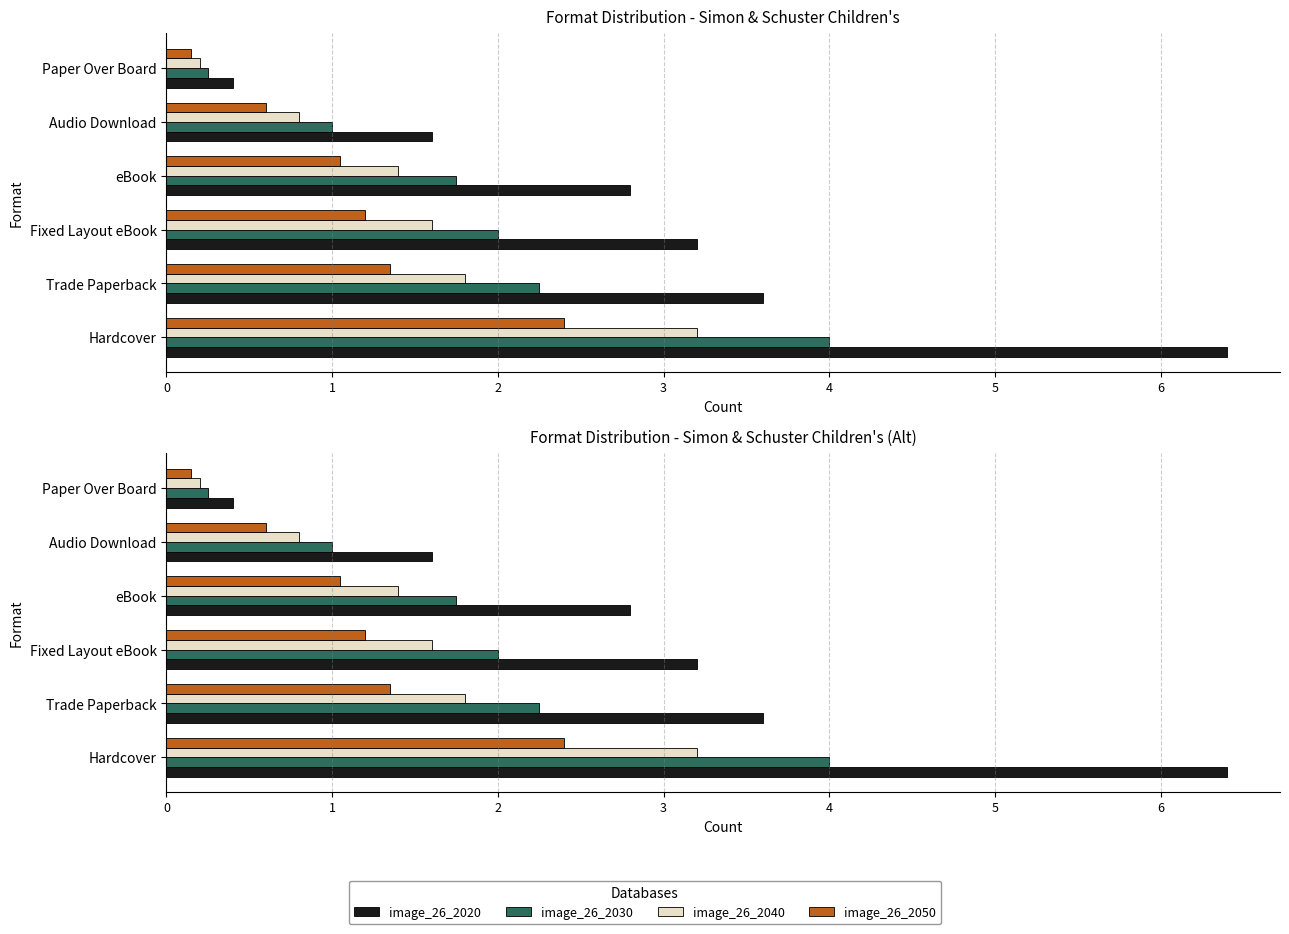

What value does the image_26_2040 series have at Audio Download?

0.8